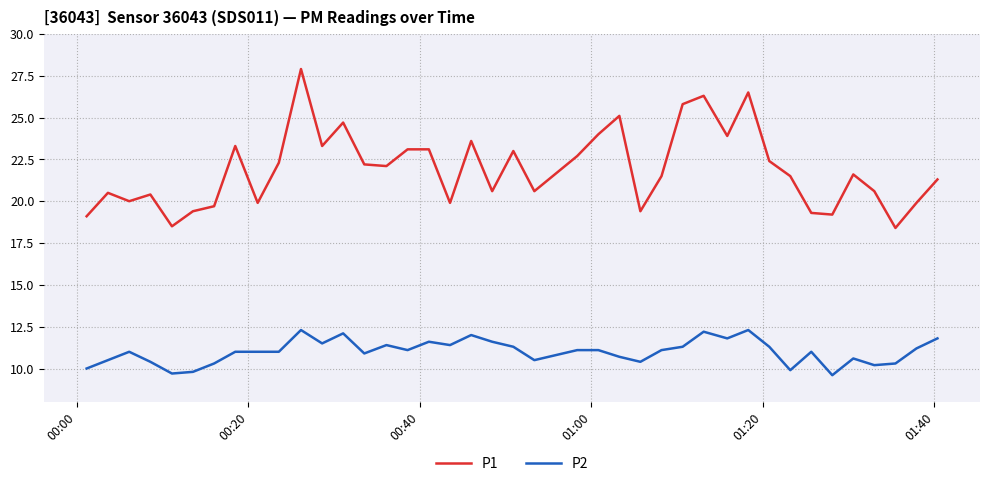

True or false: P1 and P2 intersect in this chart.

False